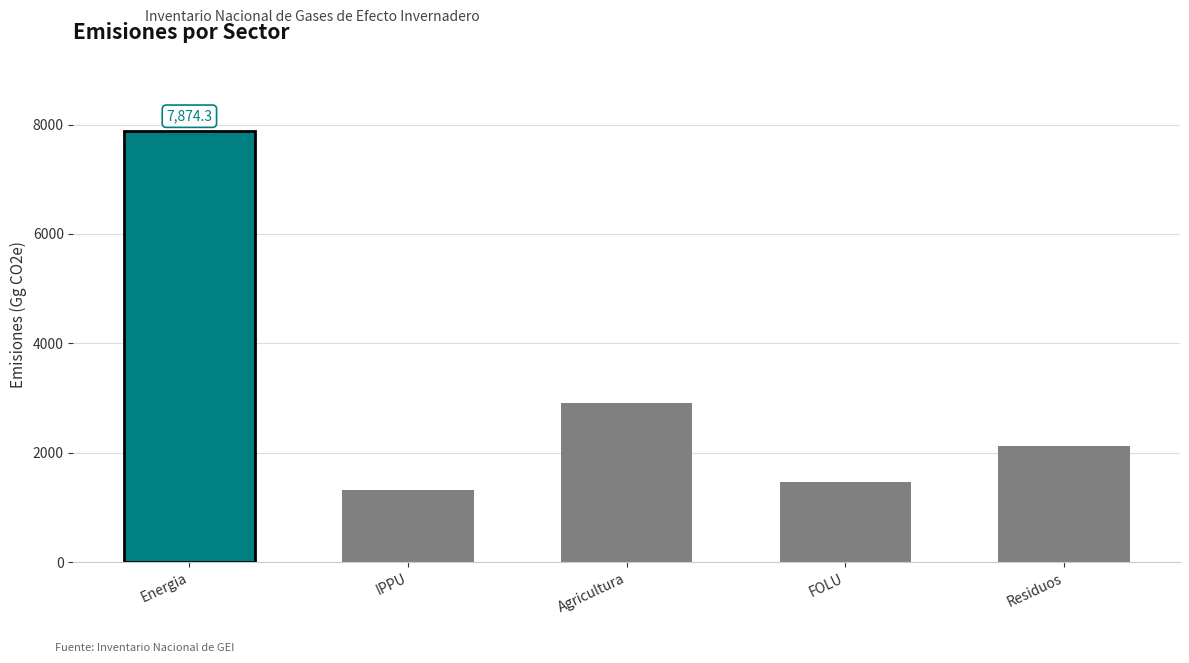

Read the value at Agricultura.

2916.4